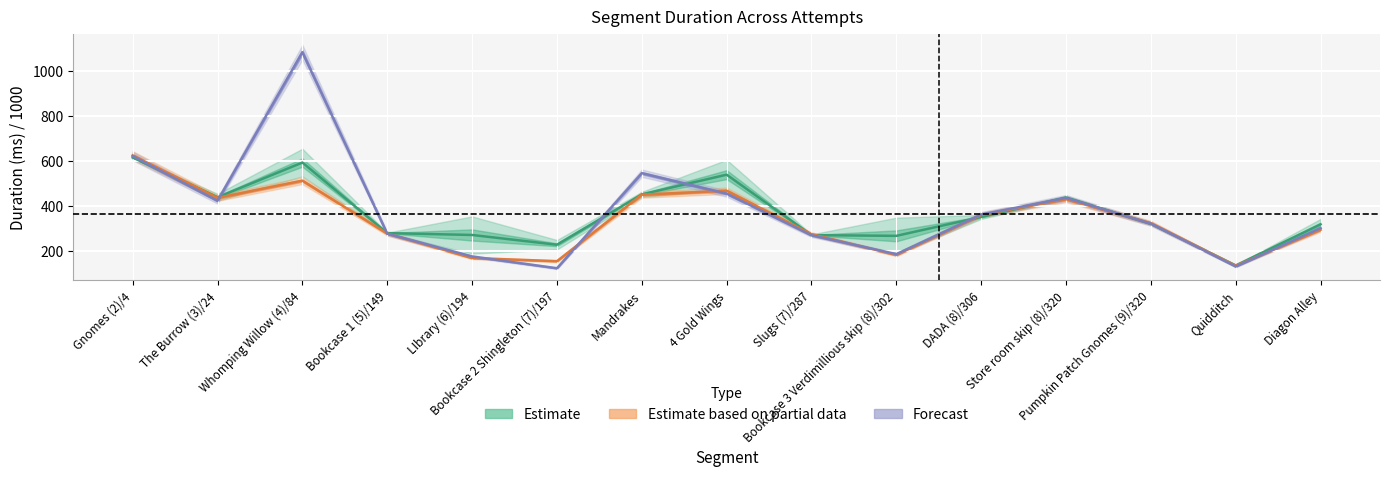

Which category has the highest value across all series?

Whomping Willow (4)/84